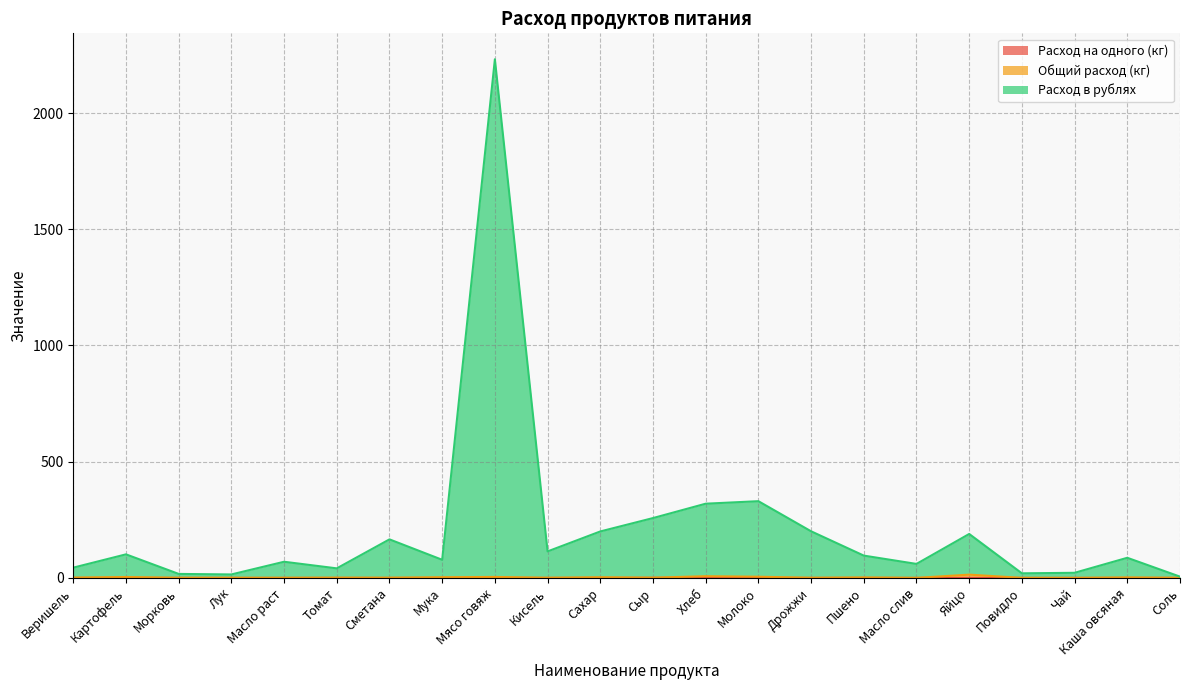

At which category does Общий расход (кг) reach its first local valley?

Морковь